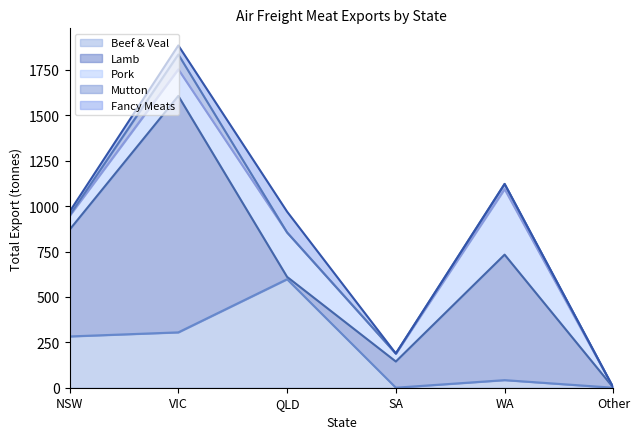

What is the maximum value for Mutton?

81.9